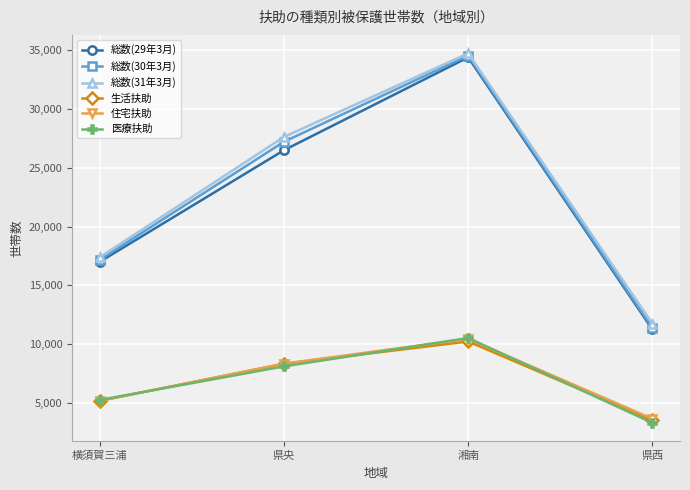

What position from the right is 横須賀三浦?

4